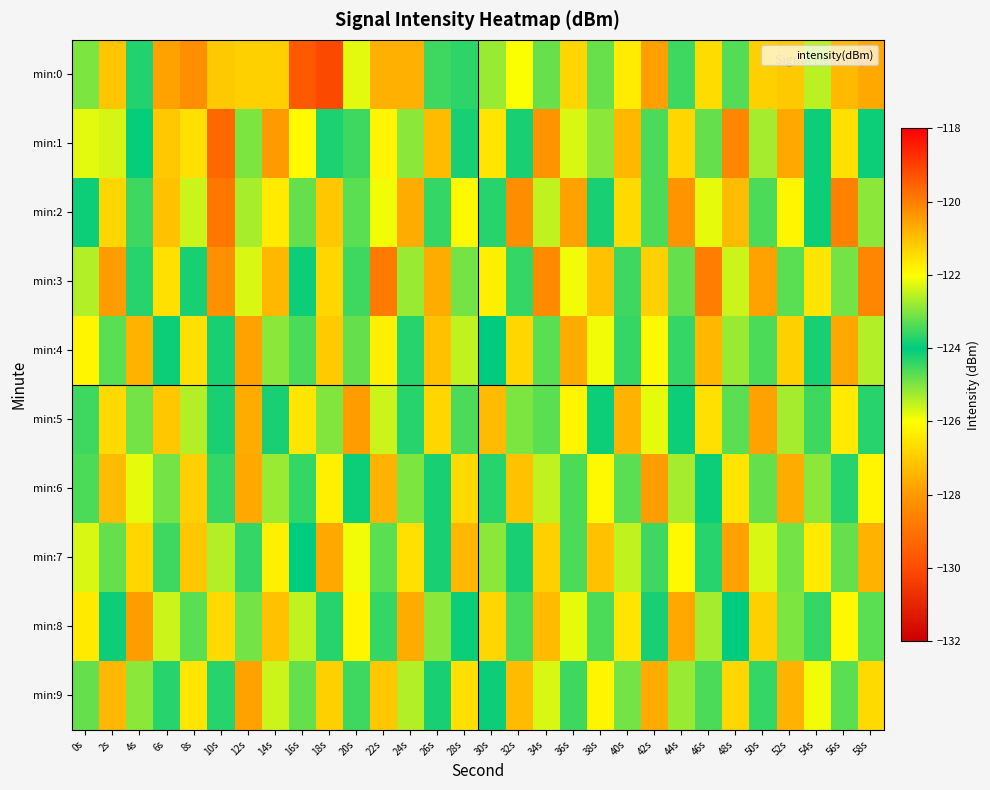

Rank the series by their maximum value, from lowest to highest.

min:4, min:8, min:9, min:3, min:6, min:7, min:5, min:2, min:1, min:0